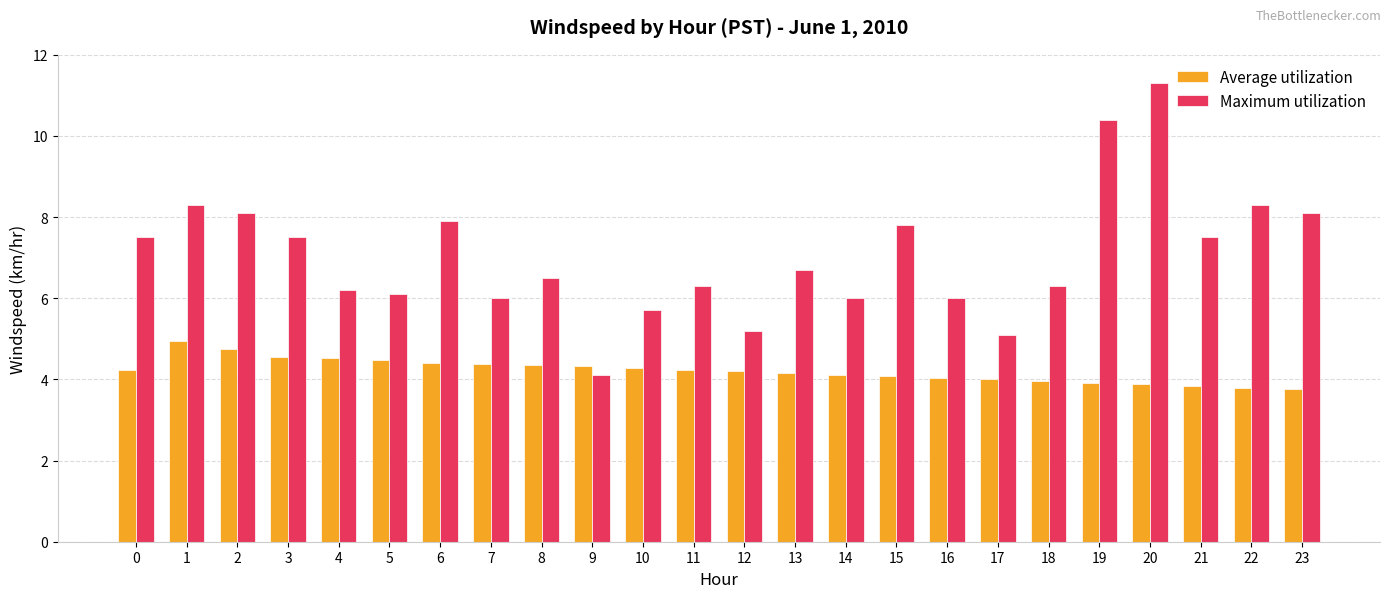

List the series in order of their peak value, highest first.

Maximum utilization, Average utilization